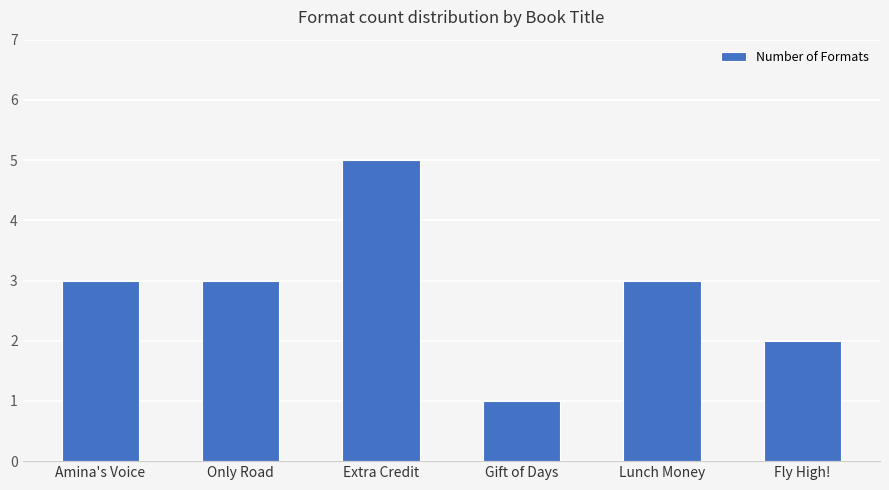

Reading left to right, list all the values displayed in this chart.

Amina's Voice=3	Only Road=3	Extra Credit=5	Gift of Days=1	Lunch Money=3	Fly High!=2